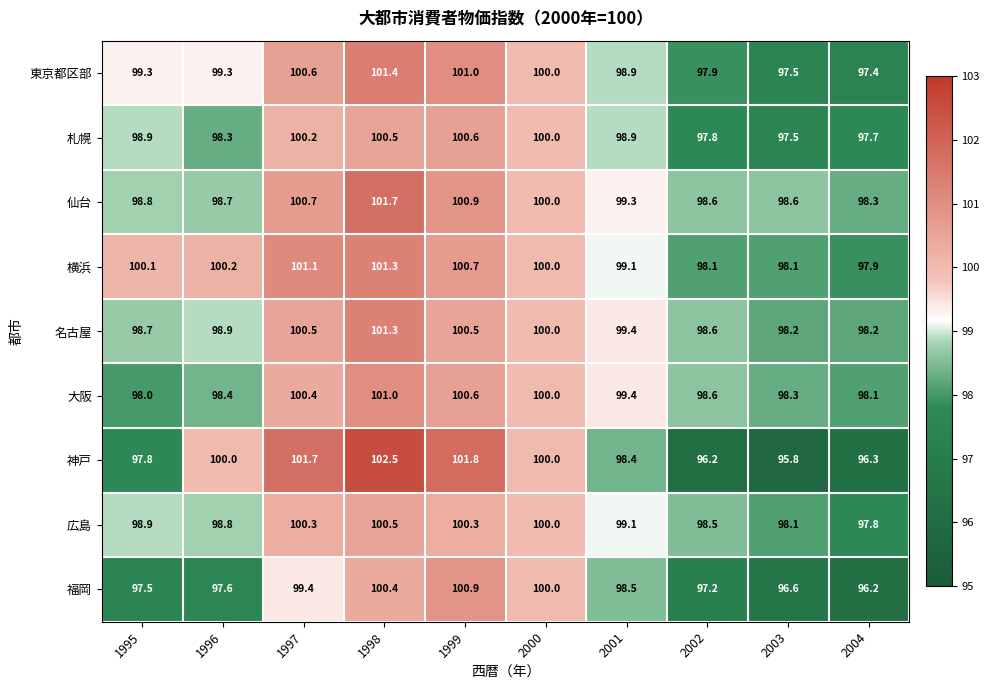

How many series are shown in this chart?

9